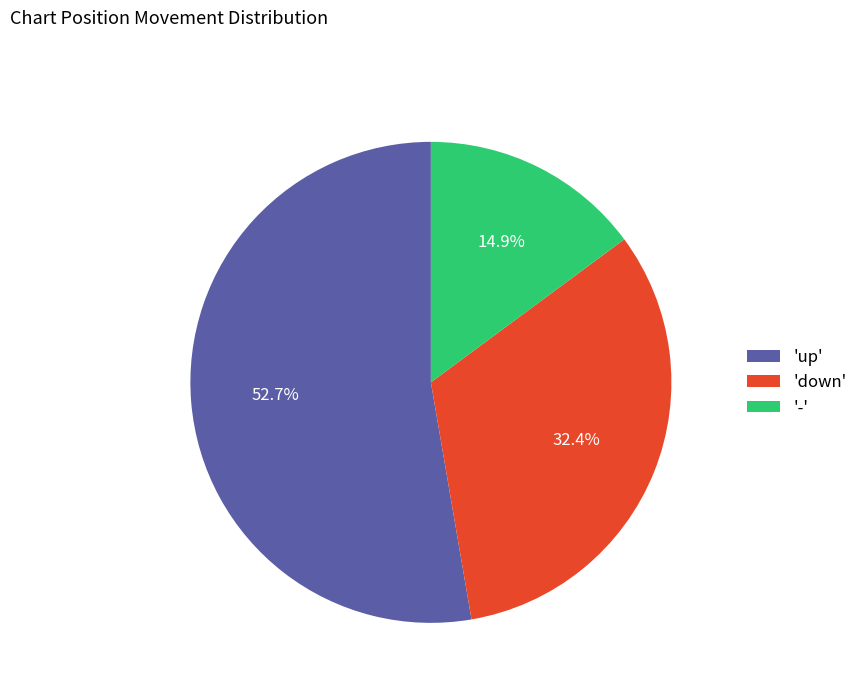

Rank the categories by value from highest to lowest.

'up', 'down', '-'